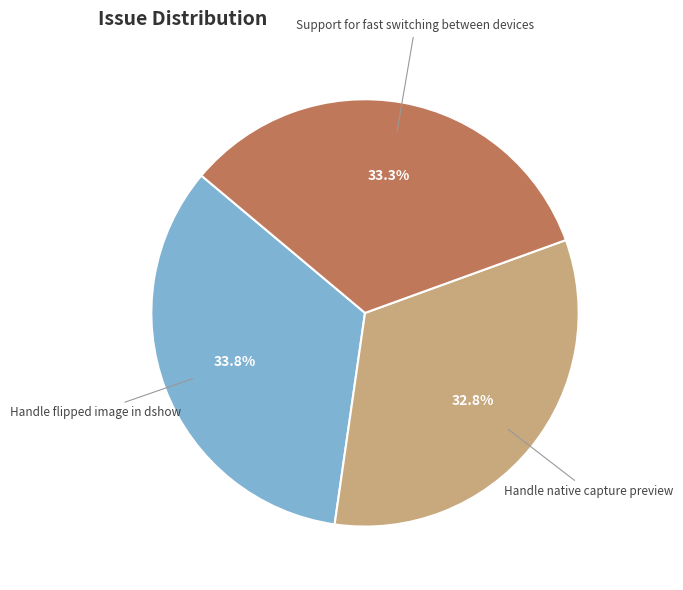

What percentage is the Support for fast switching between devices slice, to the nearest percent?

33%